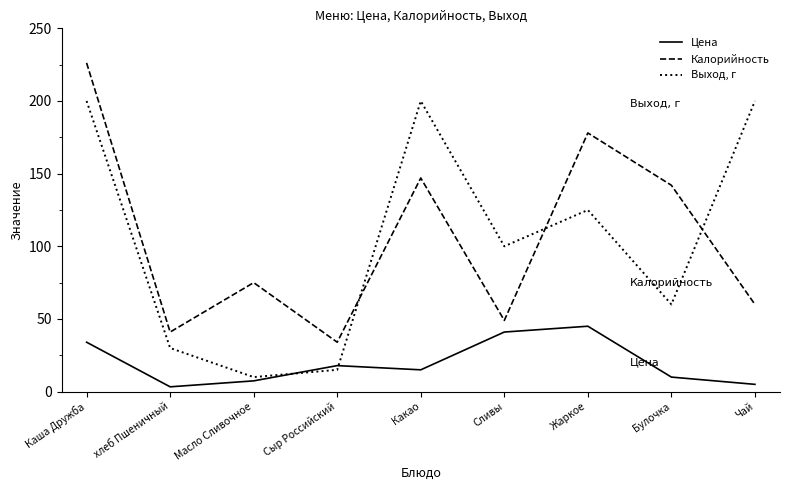

What value does the Цена series have at хлеб Пшеничный?

3.3